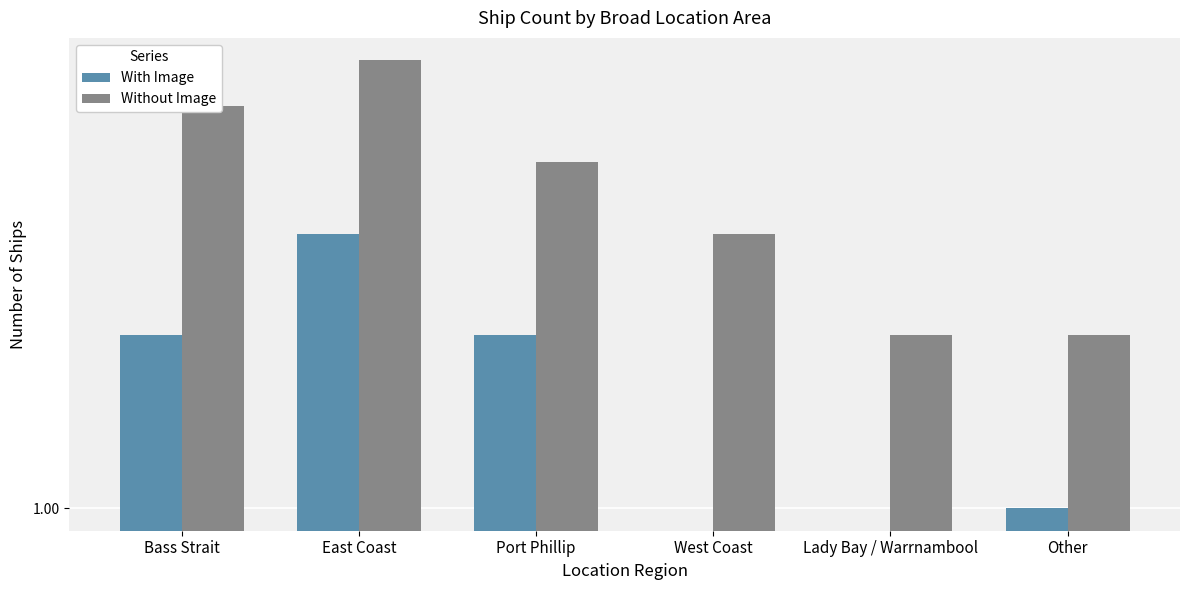

The value of Without Image at East Coast is 6. True or false?

True